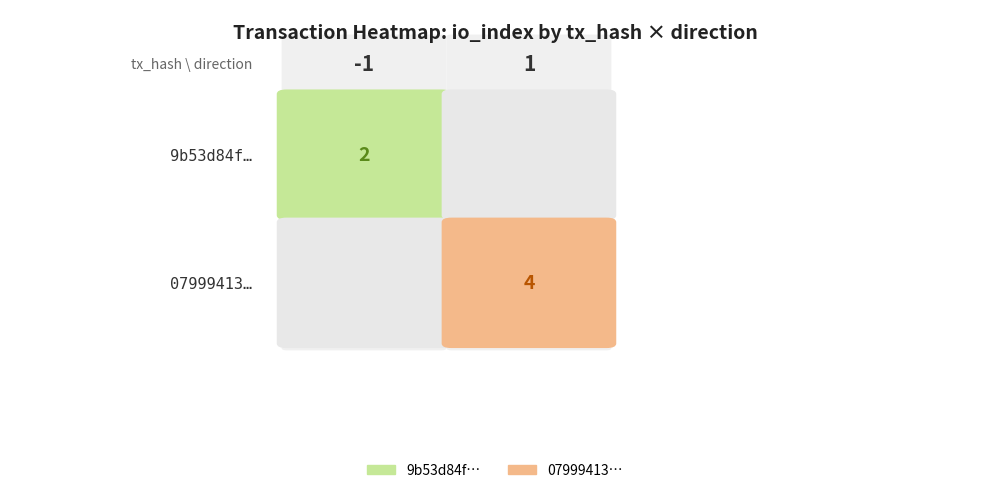

Reading left to right, list all the values displayed in this chart.

9b53d84f79e5d2beec56a13cc4dffd69f5f6a3d: direction=-1	io_index=2
07999413f0b978042cbc93bb813ccdf25c94728: direction=1	io_index=4